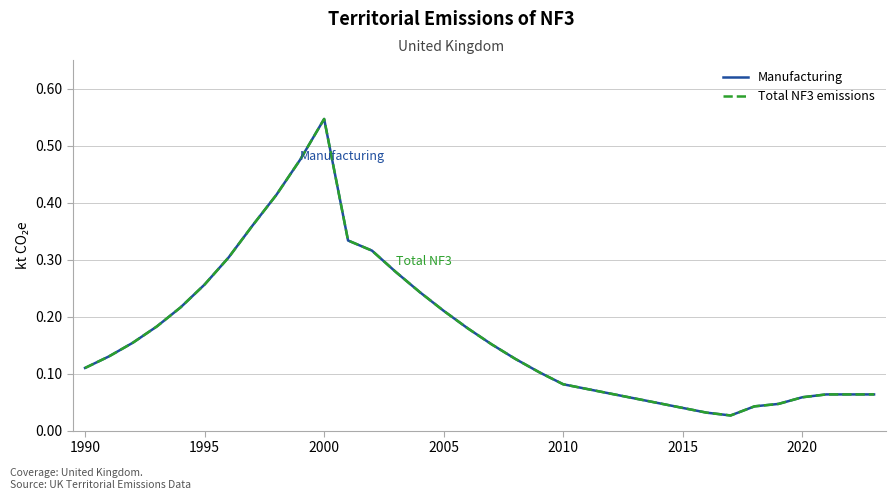

What is the difference between the maximum and second lowest values in the Total NF3 emissions series?

0.5